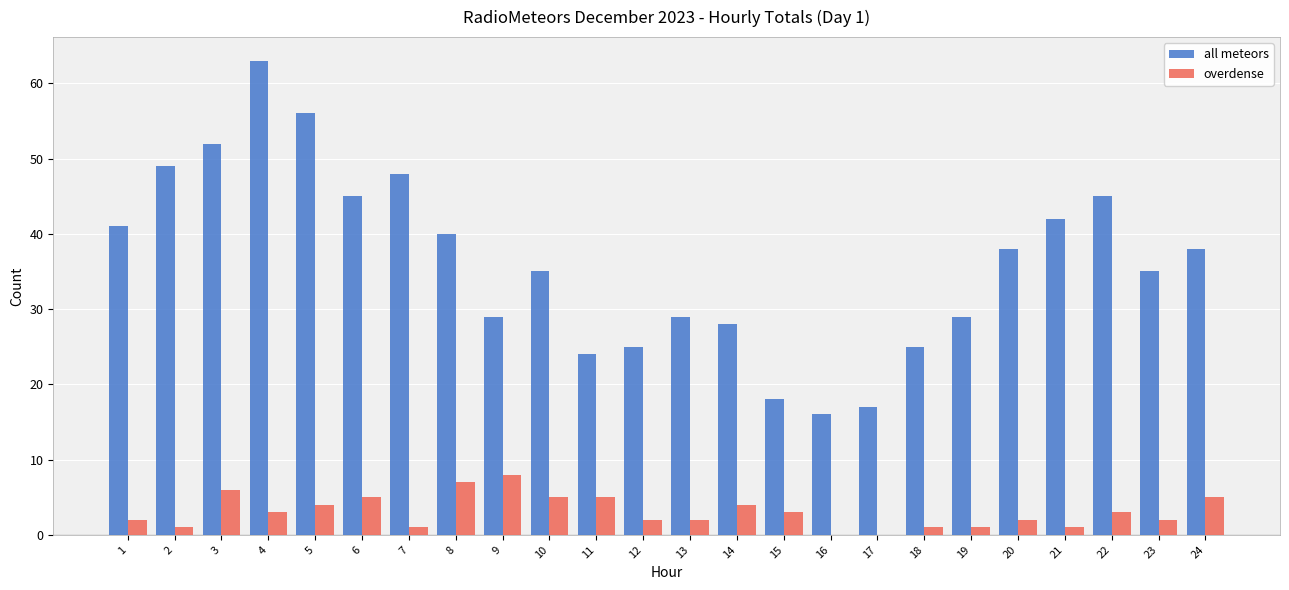

The all meteors series shows 28 at 14. True or false?

True